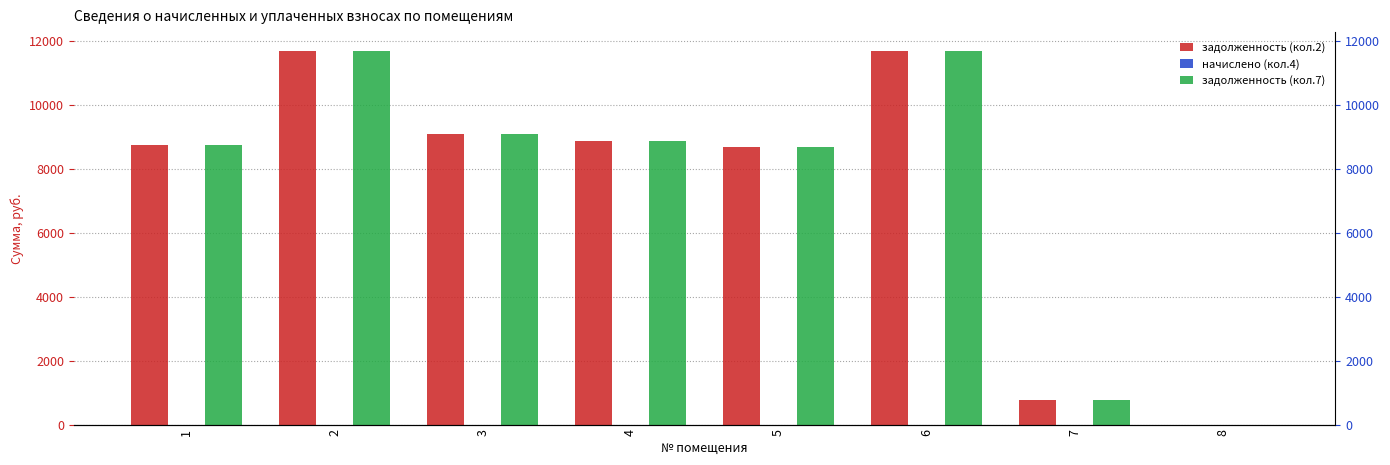

Reading left to right, what are all the values shown in this chart?

задолженность (кол.2): 1=8742.8	2=11707.8	3=9104.0	4=8875.9	5=8688.1	6=11688.8	7=756.4	8=0.0
начислено (кол.4): 1=0.0	2=0.0	3=0.0	4=0.0	5=0.0	6=0.0	7=0.0	8=0.0
задолженность (кол.7): 1=8742.8	2=11707.8	3=9104.0	4=8875.9	5=8688.1	6=11688.8	7=756.4	8=0.0